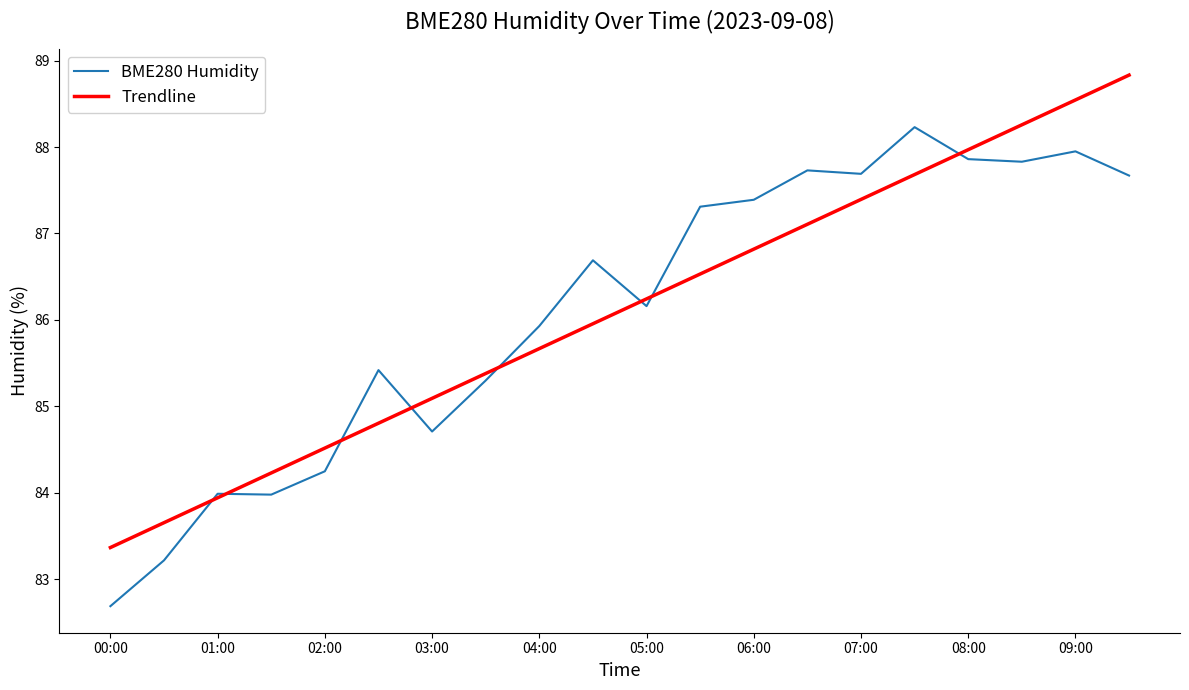

What is the greatest value displayed?

88.8